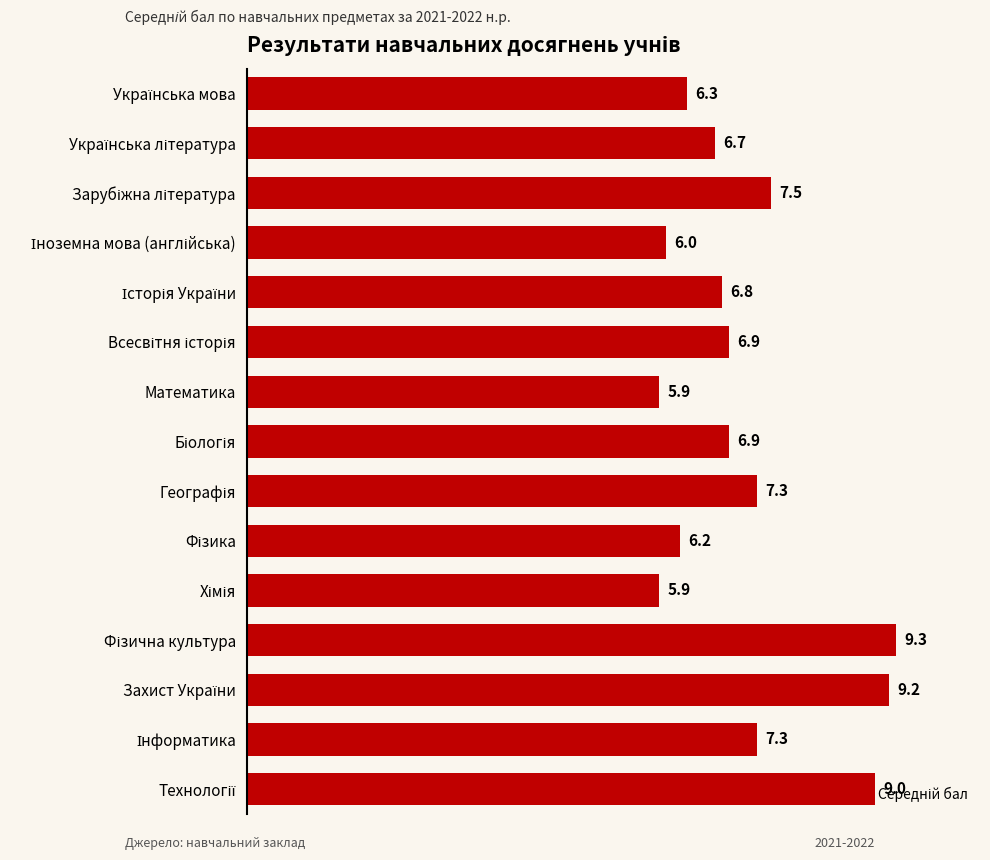

How many values are below 6?

2